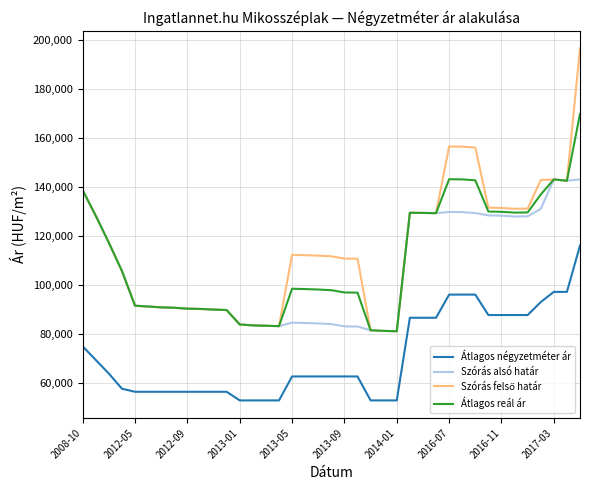

True or false: Szórás alsó határ and Átlagos négyzetméter ár intersect in this chart.

False